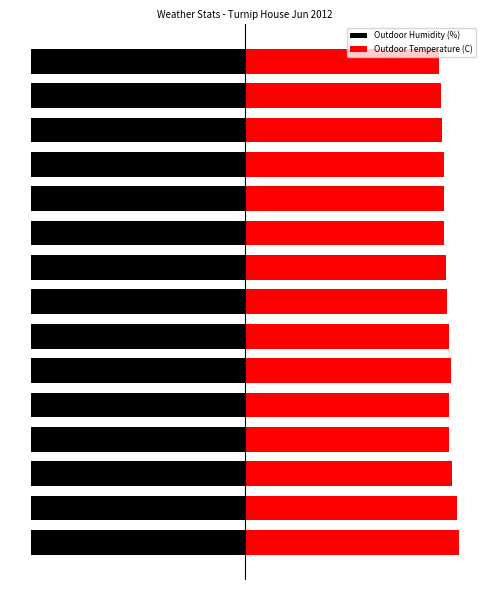

What is the average value of the Outdoor Humidity (%) series?

0.7